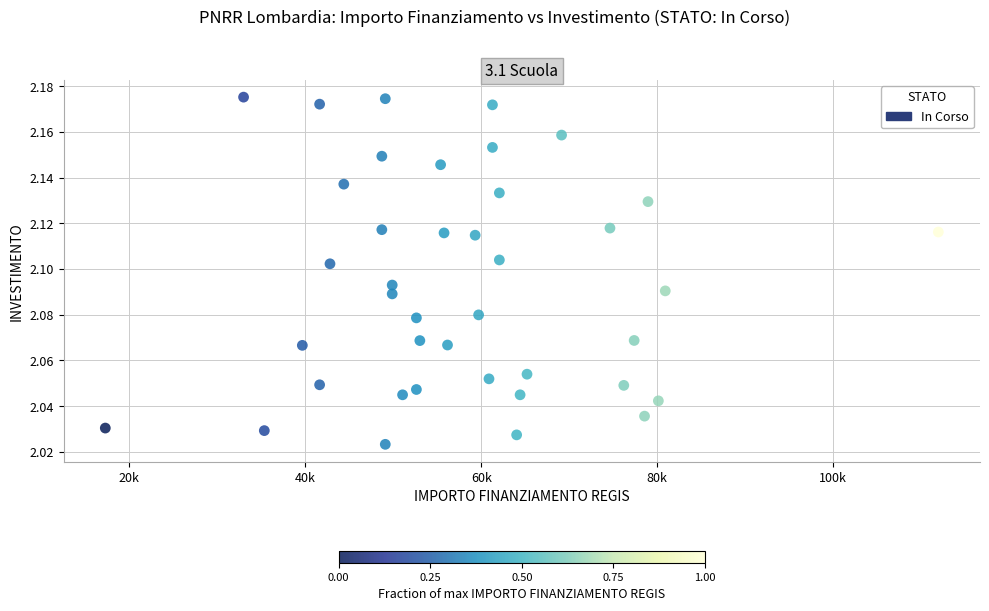

What is the range of X values (max minus min)?

94665.7